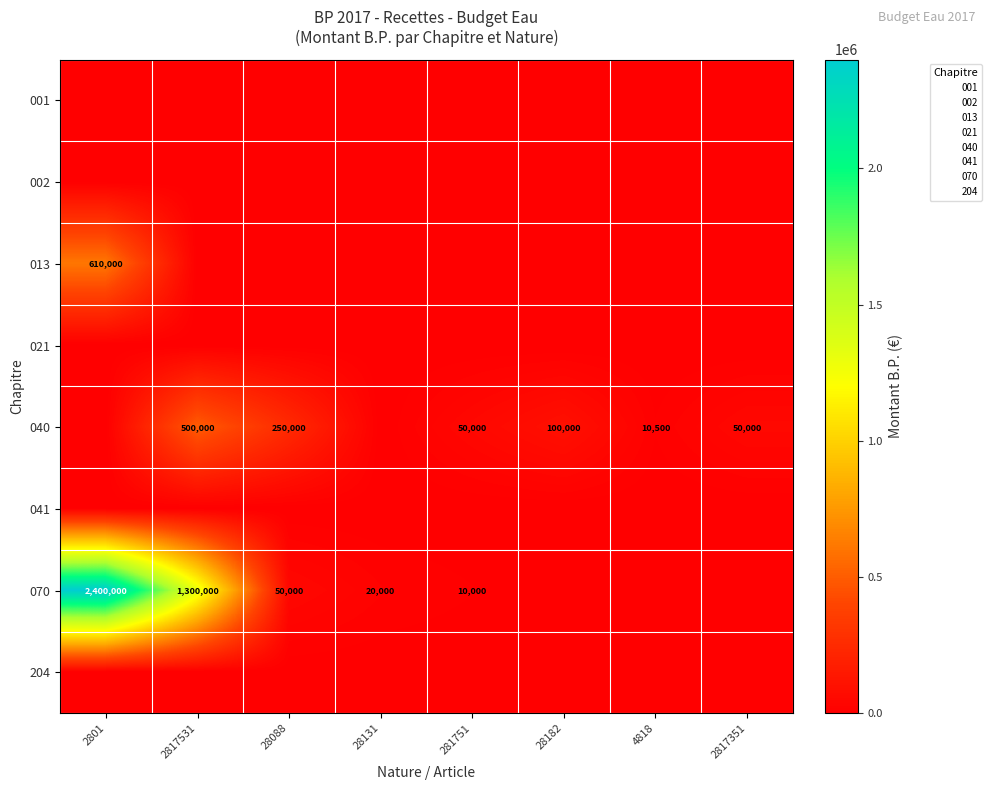

The value of 070 at 2817531 is 1300000. True or false?

True